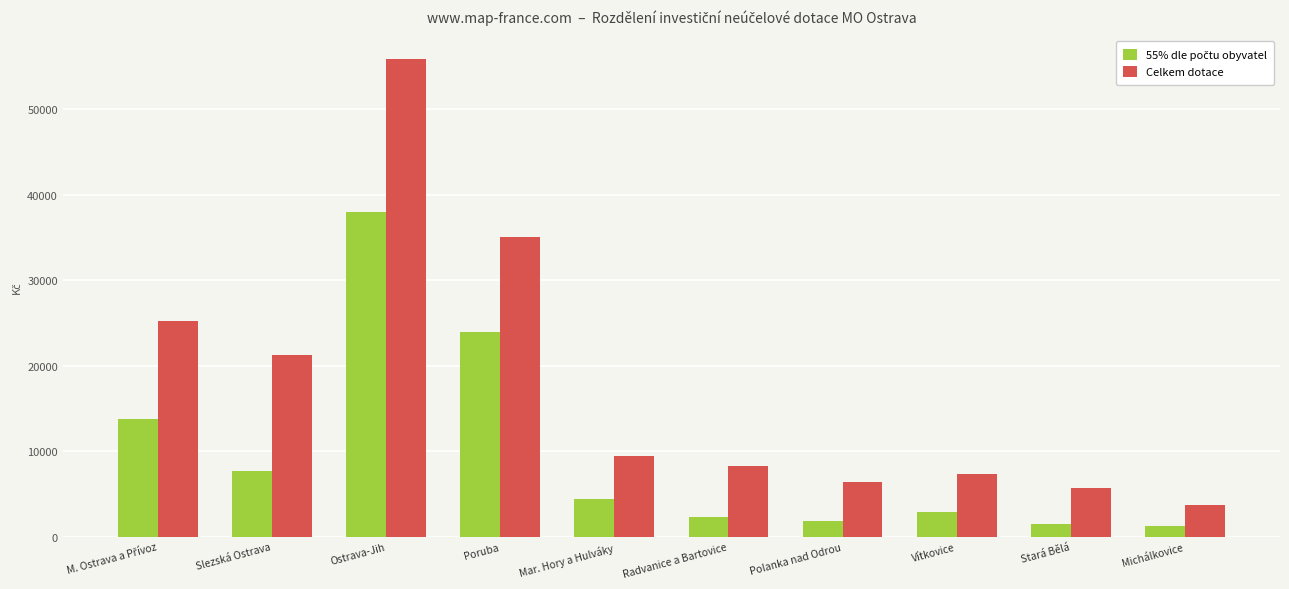

True or false: Celkem dotace has a value of 6415.6 at Polanka nad Odrou.

True